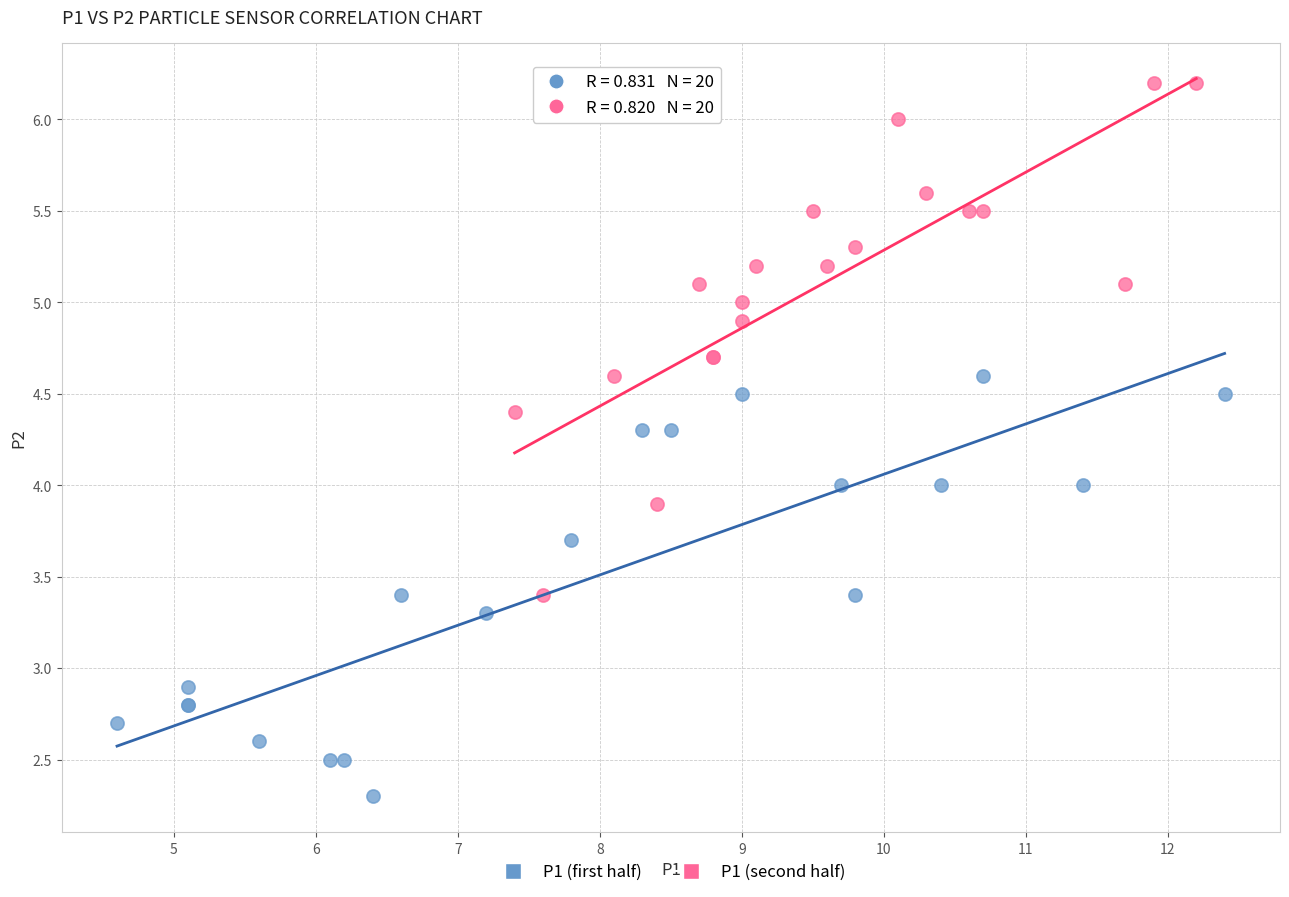

Which series contains the highest Y value?

P1 (second half)